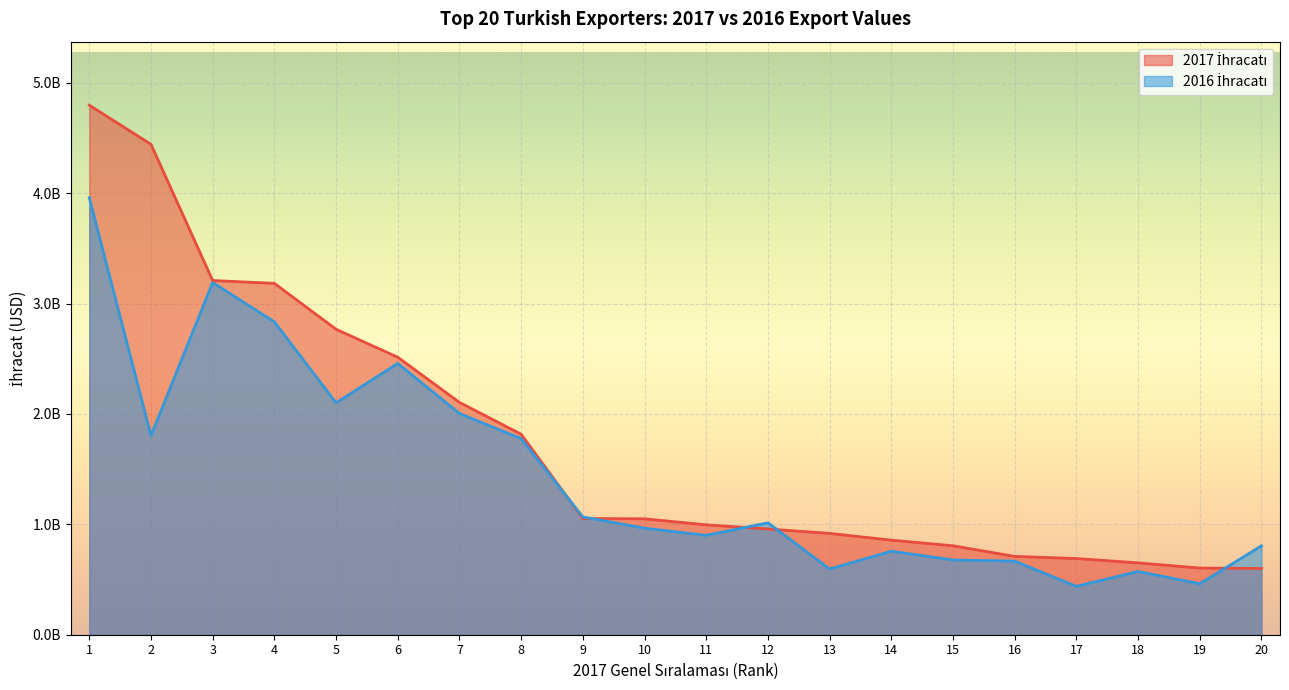

Between 13 and 17, which is larger?

13